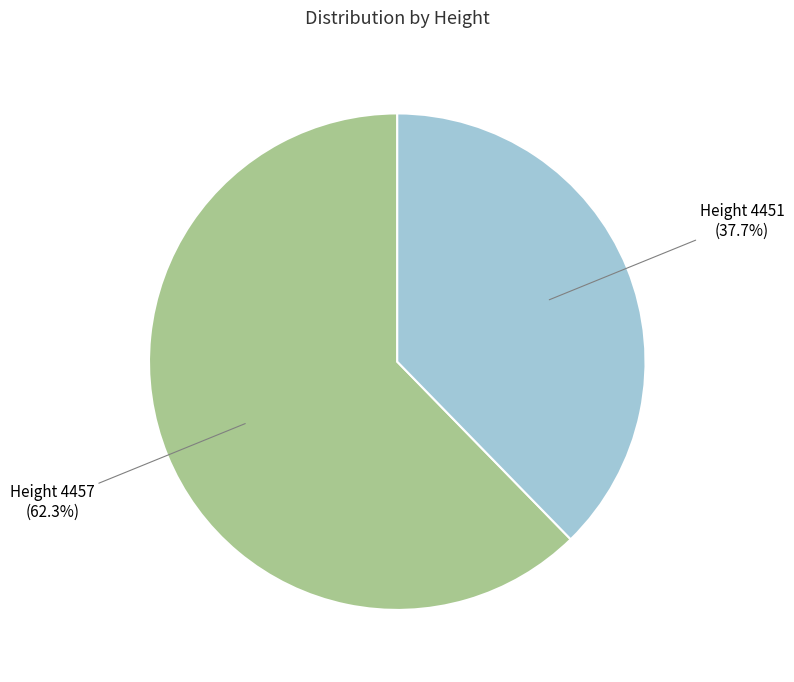

Does Height 4457 represent more than half of the total?

Yes